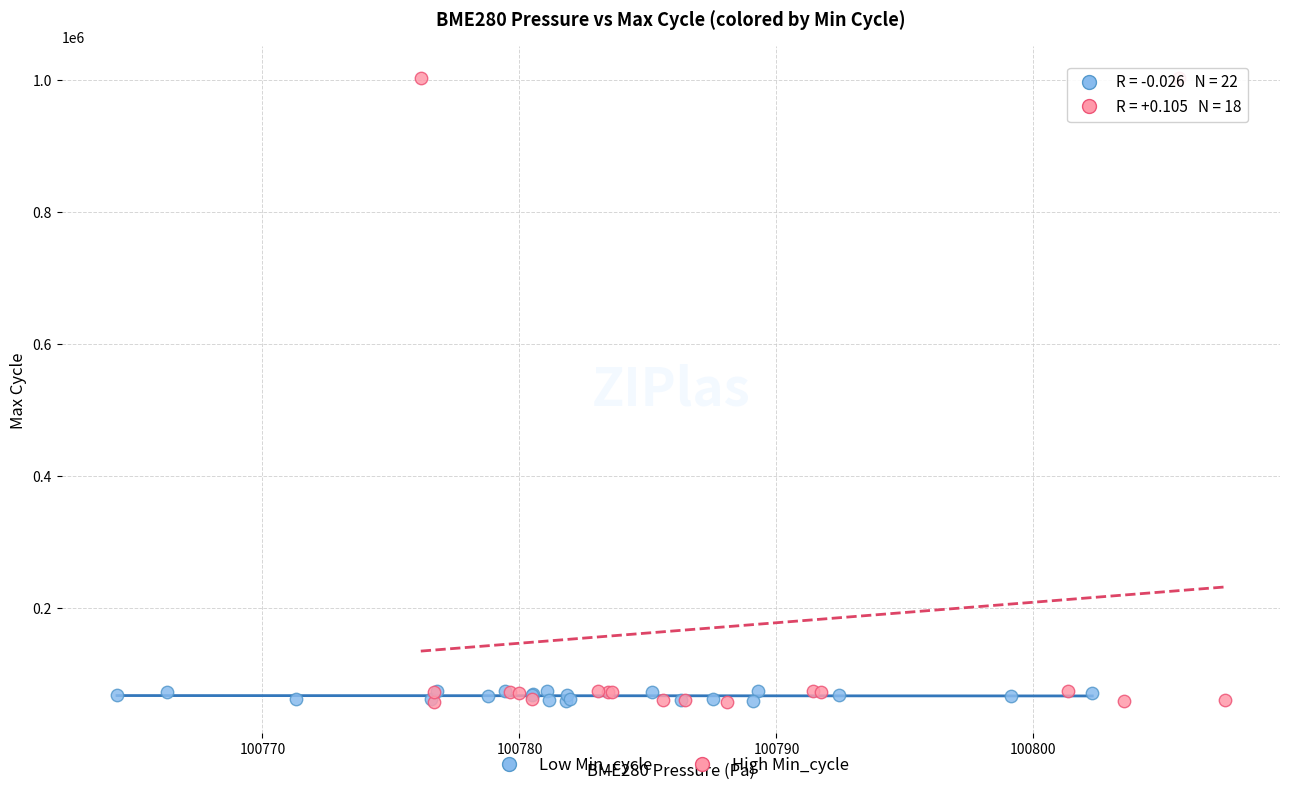

Which series contains the highest Y value?

High Min_cycle